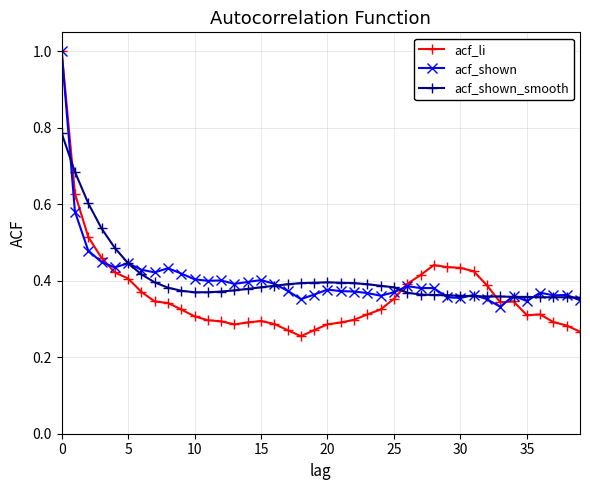

True or false: acf_shown and acf_shown_smooth cross at least once.

True